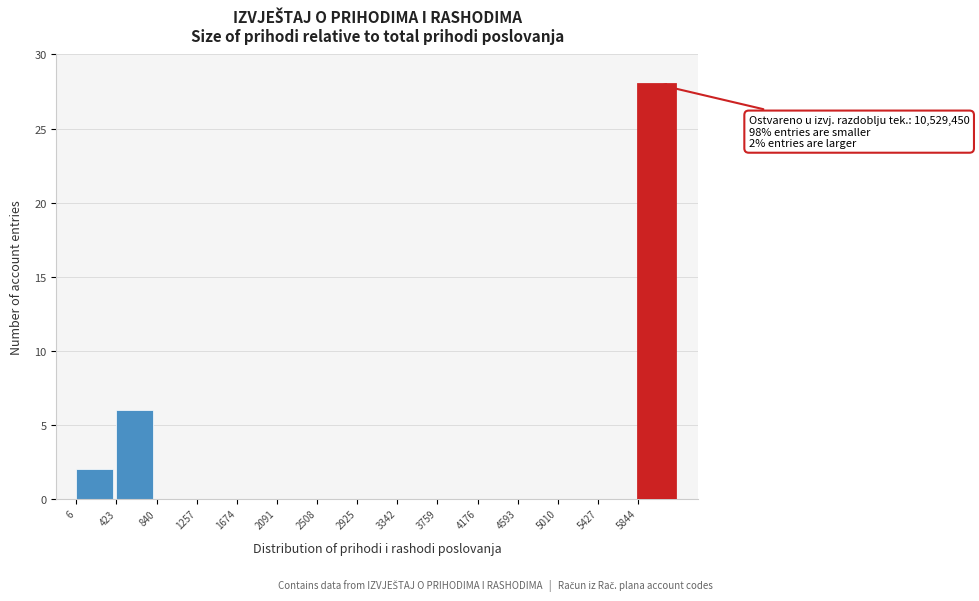

Over which range of the x-axis is the bar tallest?

5850 to 6250